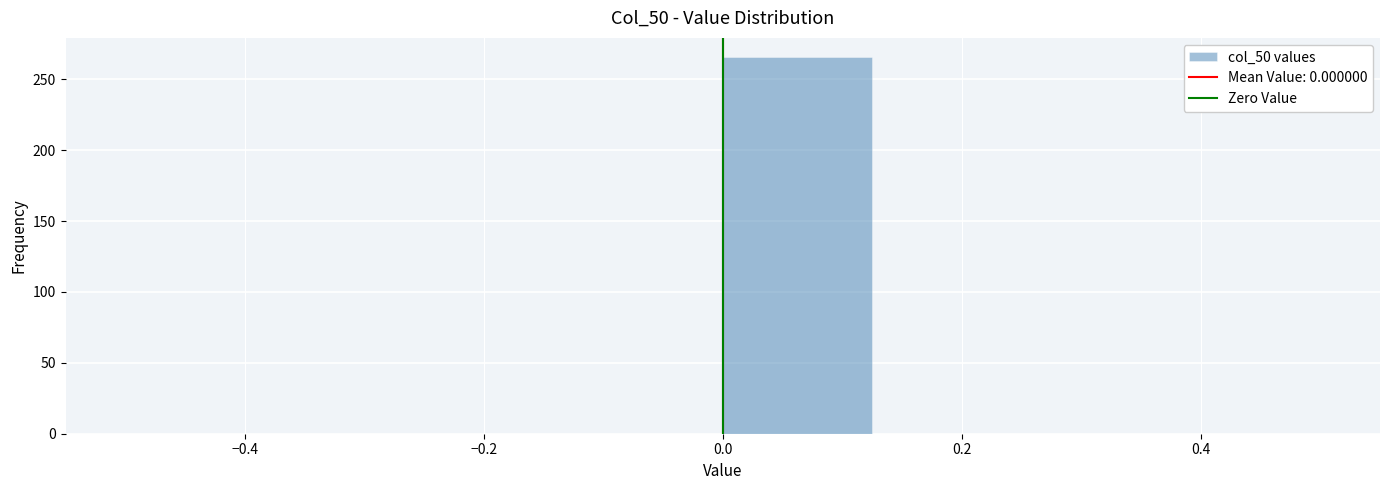

Reading left to right, transcribe this chart: for each bar, give the range it covers on the x-axis and its height. Neither the bar edges nor the heights are printed on the chart, so give them approximately, as read against the axes.

-0.500 to -0.375: 0
-0.375 to -0.250: 0
-0.250 to -0.125: 0
-0.125 to 0.000: 0
0.000 to 0.125: 265
0.125 to 0.250: 0
0.250 to 0.375: 0
0.375 to 0.500: 0